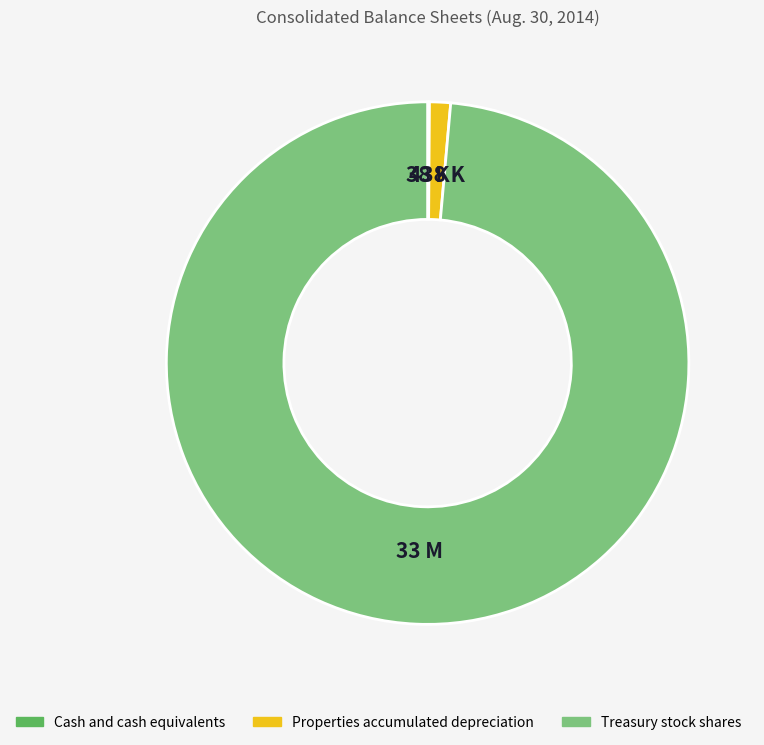

Which slice is the largest?

Treasury stock shares